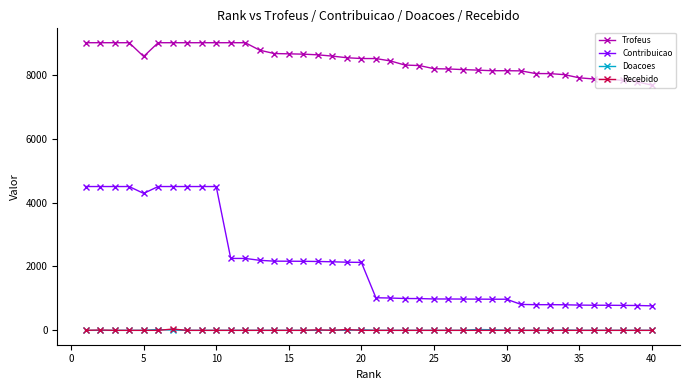

Which series has the largest range (max minus min)?

Contribuicao